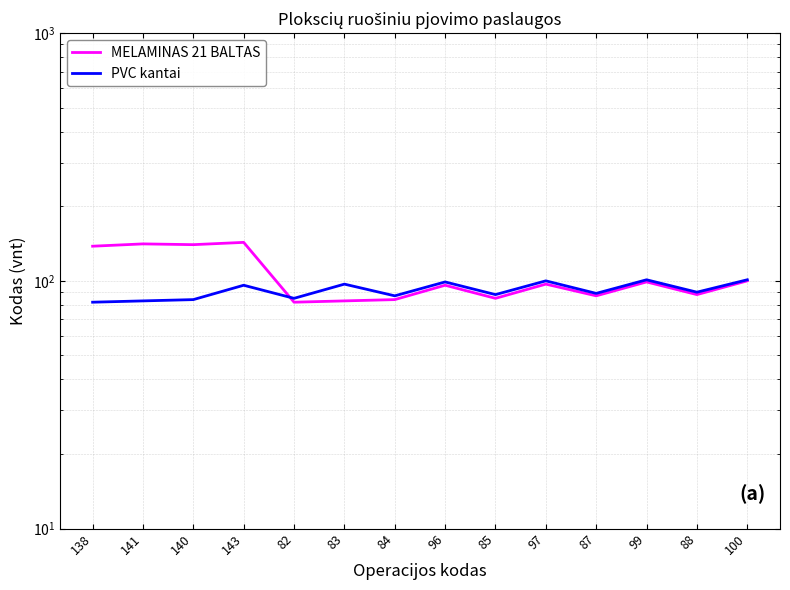

What is the lowest value of the MELAMINAS 21 BALTAS series?

82